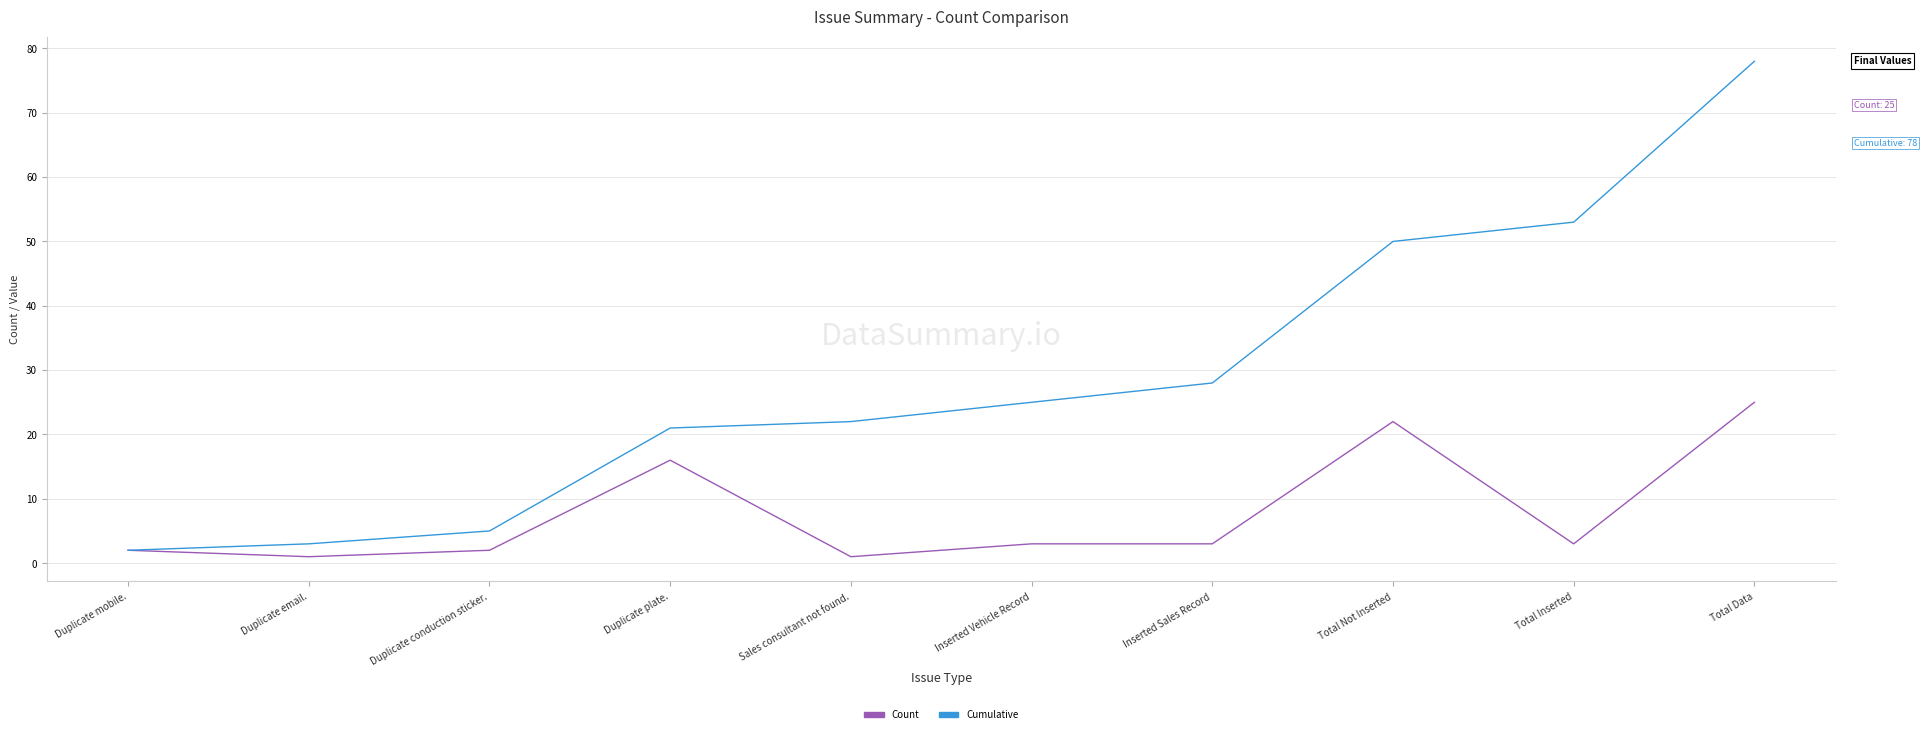

Where does the Count series first go above 3?

Duplicate plate.